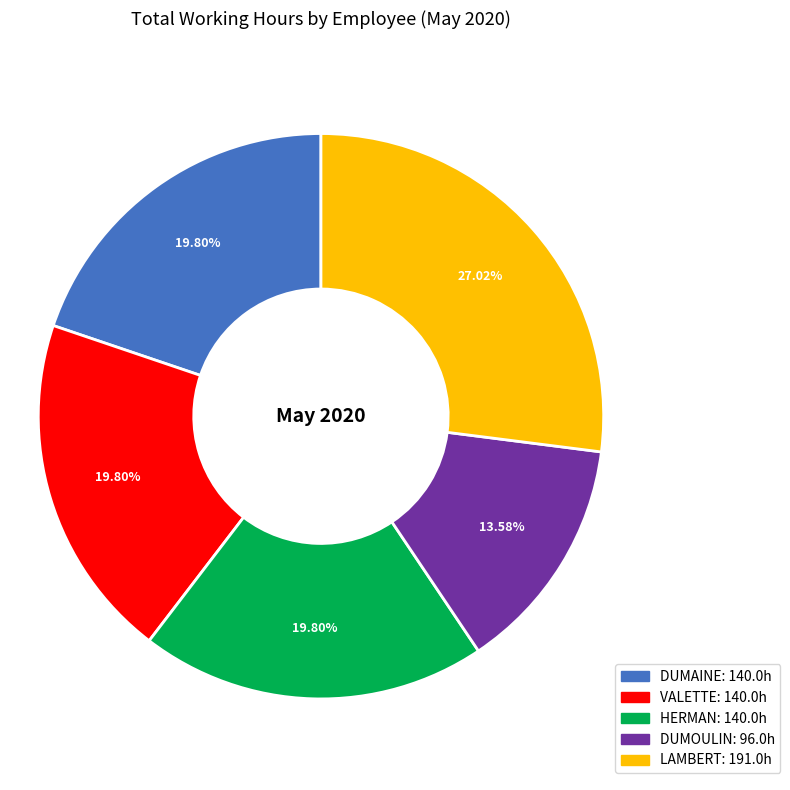

How many segments does this pie chart have?

5